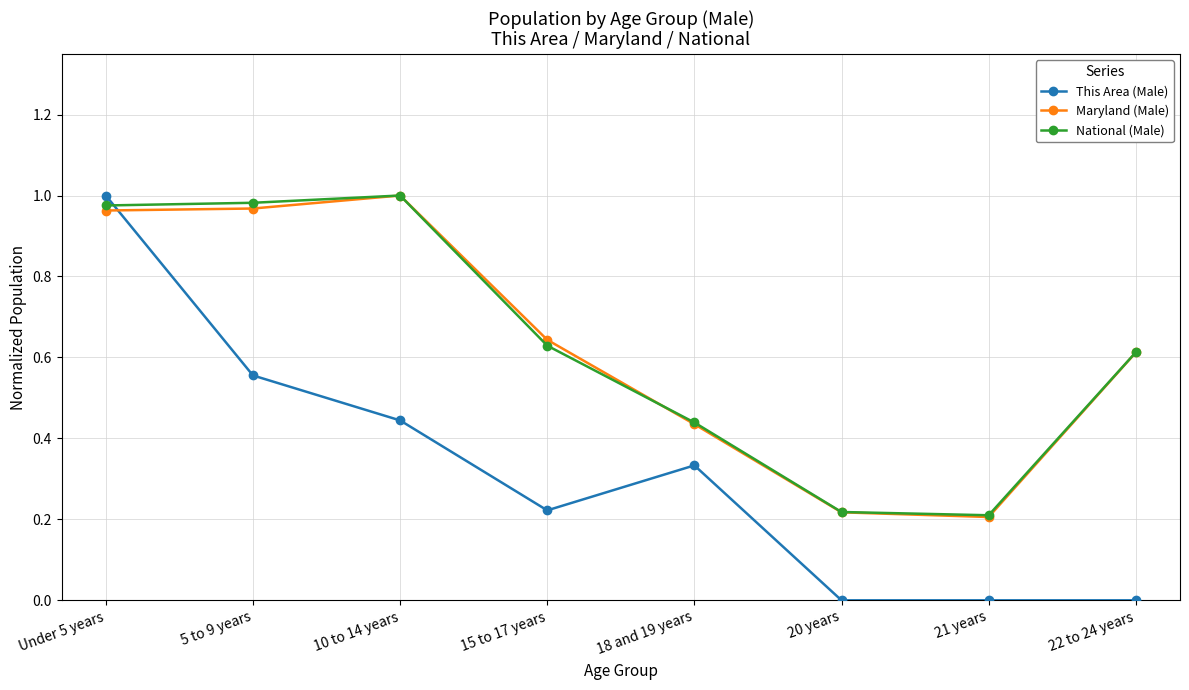

True or false: National (Male) has more than 2 points higher than both neighbors.

False